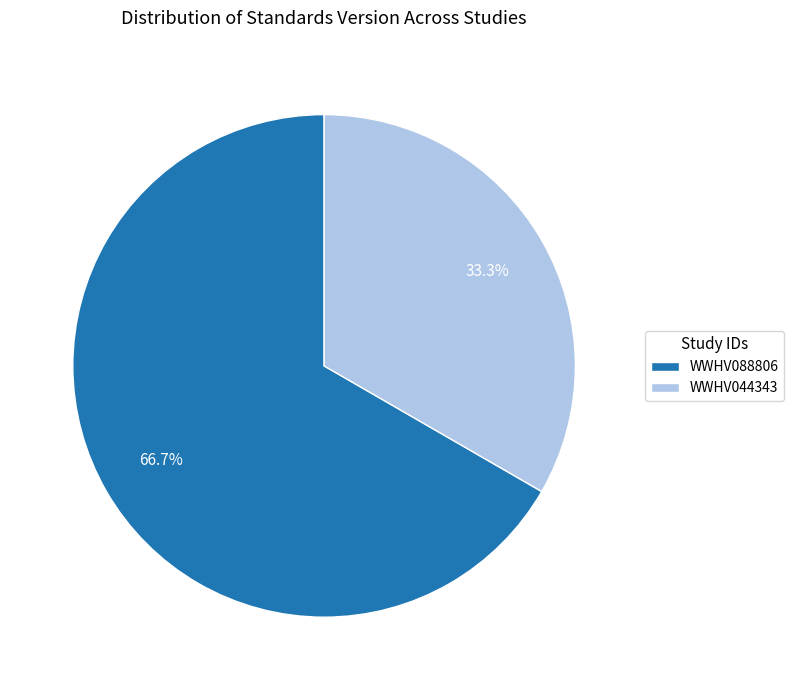

How many slices are in this pie chart?

2